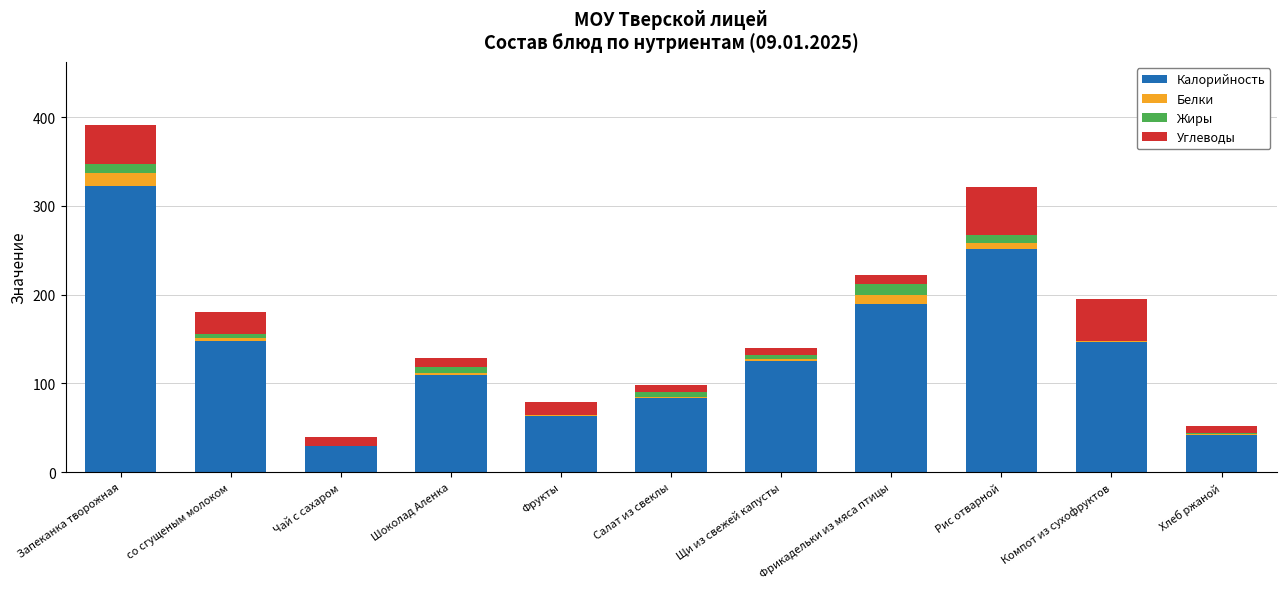

What is the total value across all series at Фрикадельки из мяса птицы?

221.6